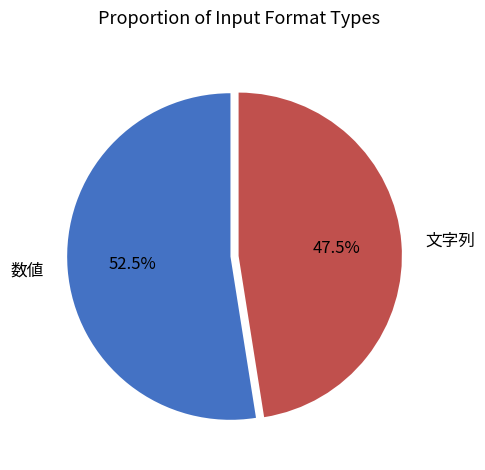

Rank the categories by value from highest to lowest.

数値, 文字列